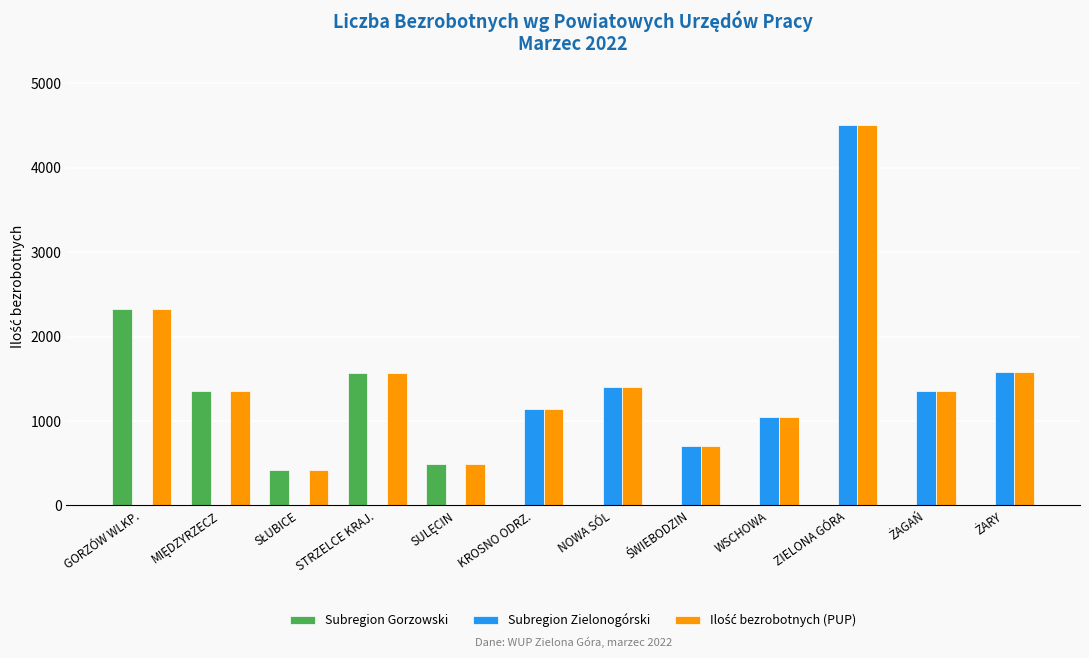

The value of Subregion Zielonogórski at GORZÓW WLKP. is -1681. True or false?

False